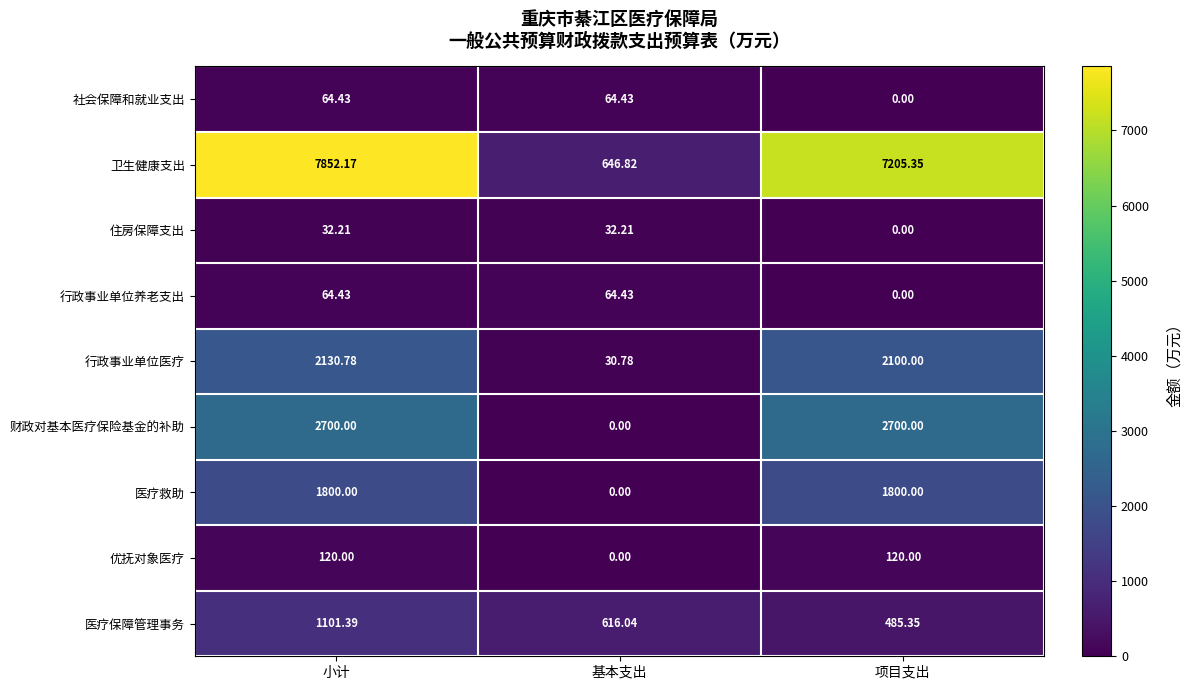

At how many categories does at least one series exceed 1256?

2